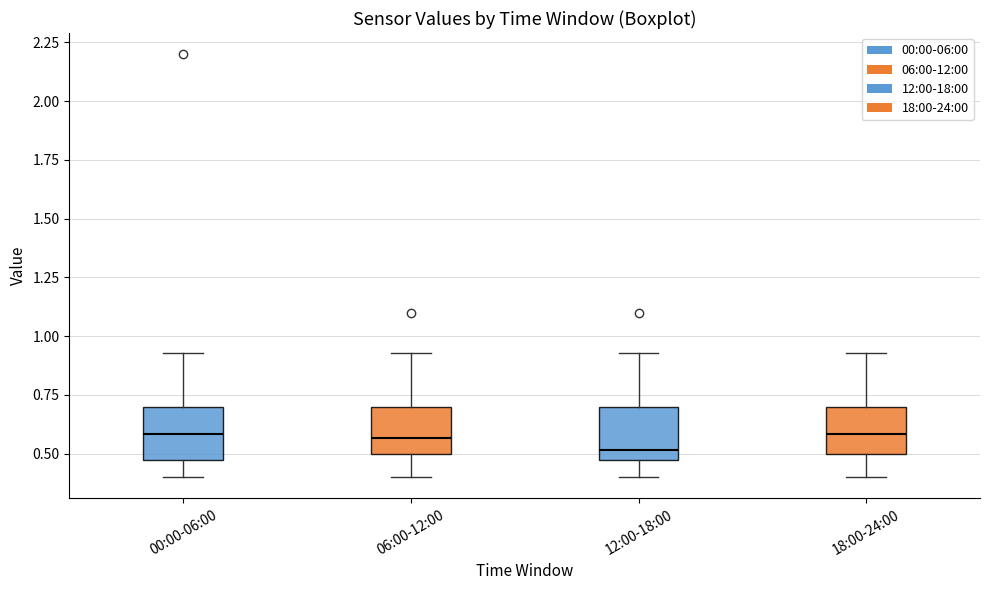

Reading left to right, read every box against the y-axis: the position of its median line, the range the box covers, and the ends of its whiskers. The values are not printed on the chart, so give them approximately, as read against the axis.

00:00-06:00: median 0.60, box 0.50 to 0.70, whiskers 0.40 to 0.95
06:00-12:00: median 0.55, box 0.50 to 0.70, whiskers 0.40 to 0.95
12:00-18:00: median 0.50 (just above the box's lower edge), box 0.50 to 0.70, whiskers 0.40 to 0.95
18:00-24:00: median 0.60, box 0.50 to 0.70, whiskers 0.40 to 0.95